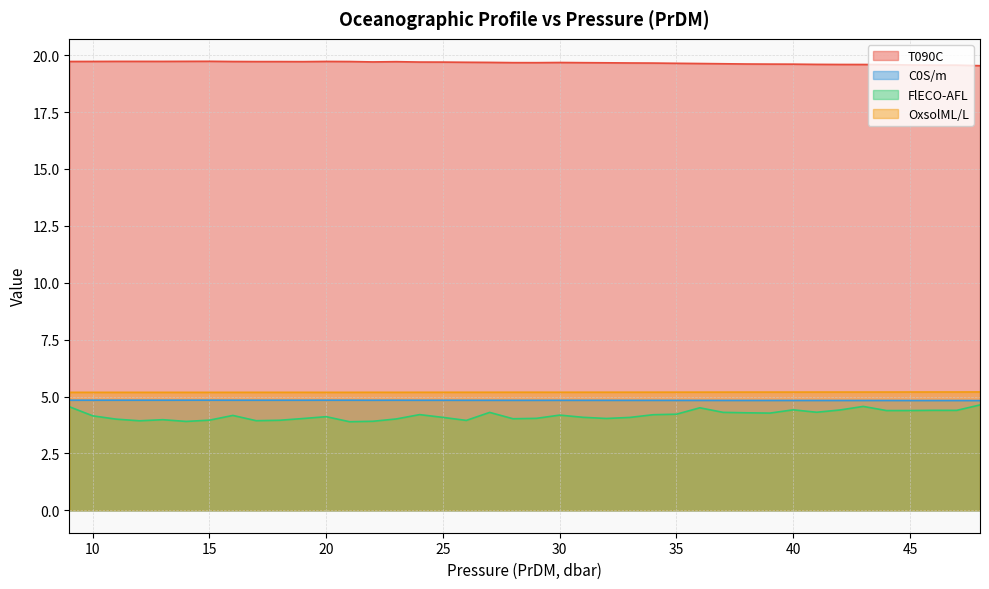

What is the sum of all FlECO-AFL values?

167.1